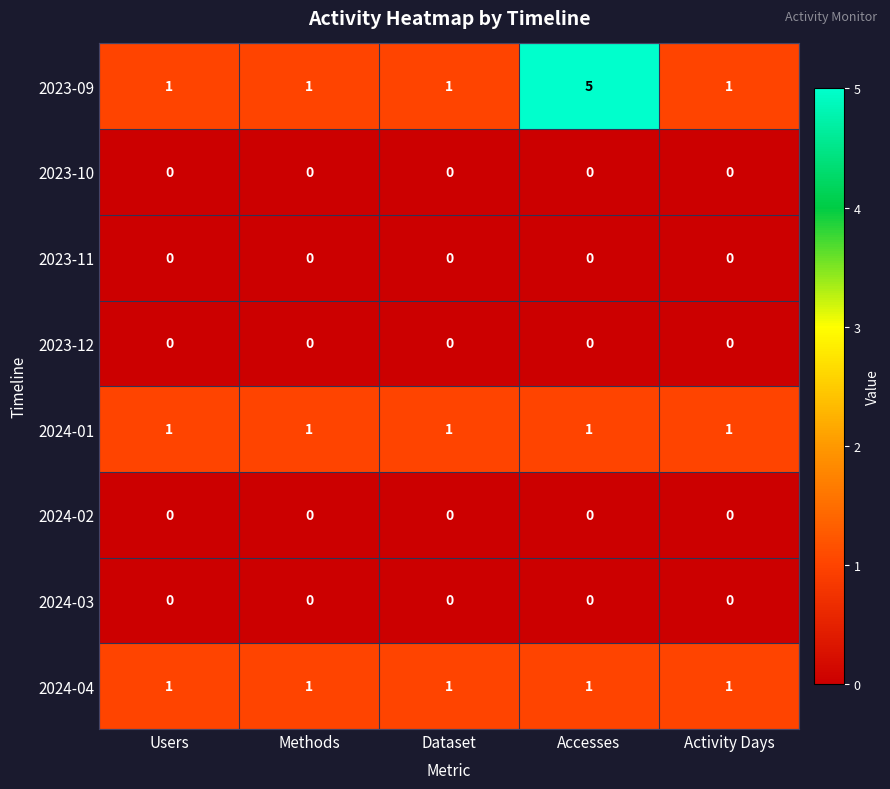

Which series changed the most between Accesses and Activity Days?

2023-09